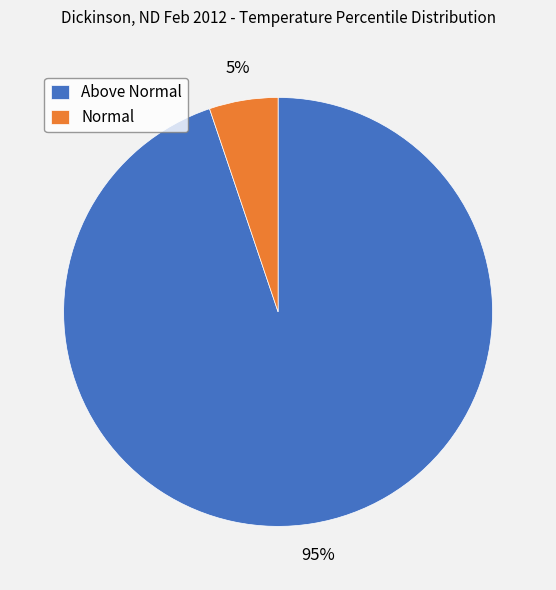

The Normal slice represents 5% of the pie. True or false?

True